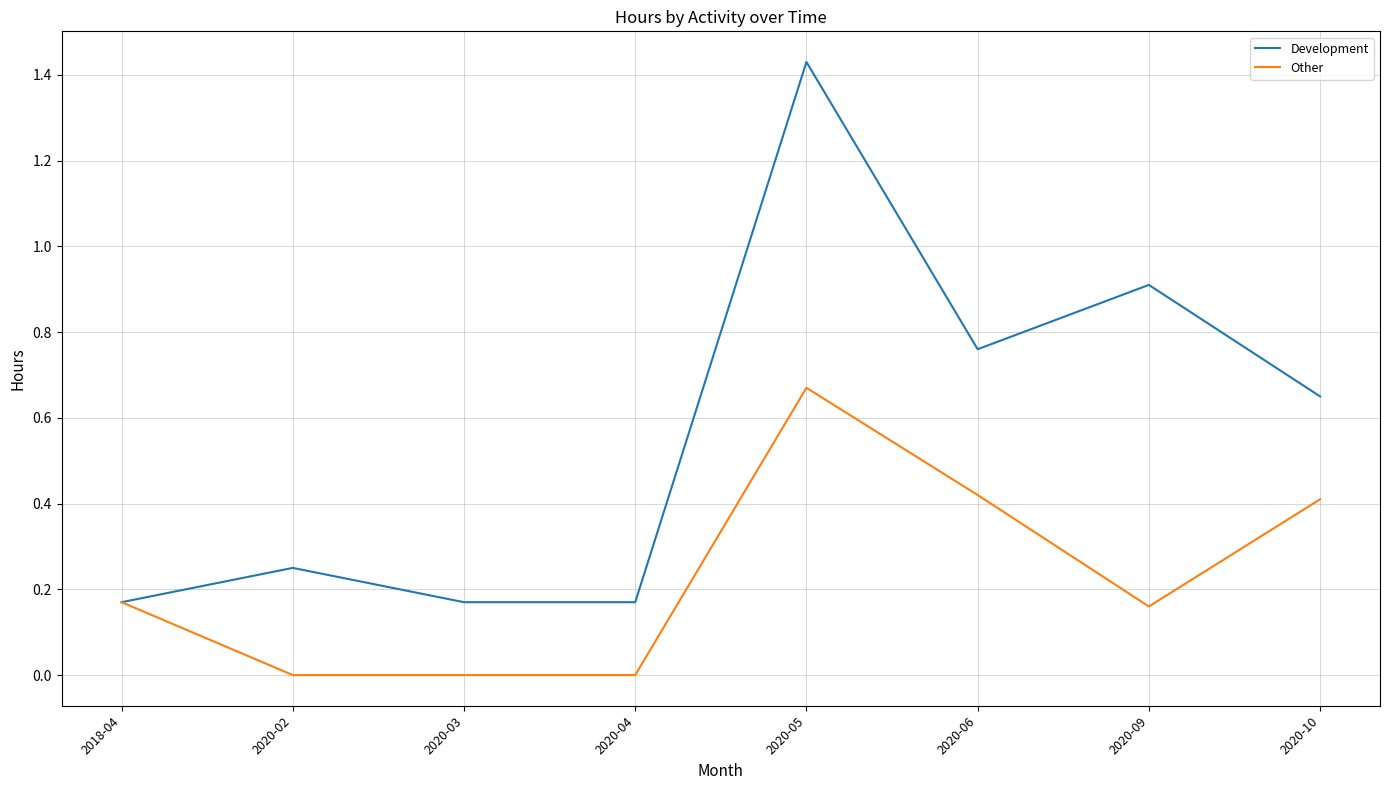

List the series in order of their overall mean, highest first.

Development, Other